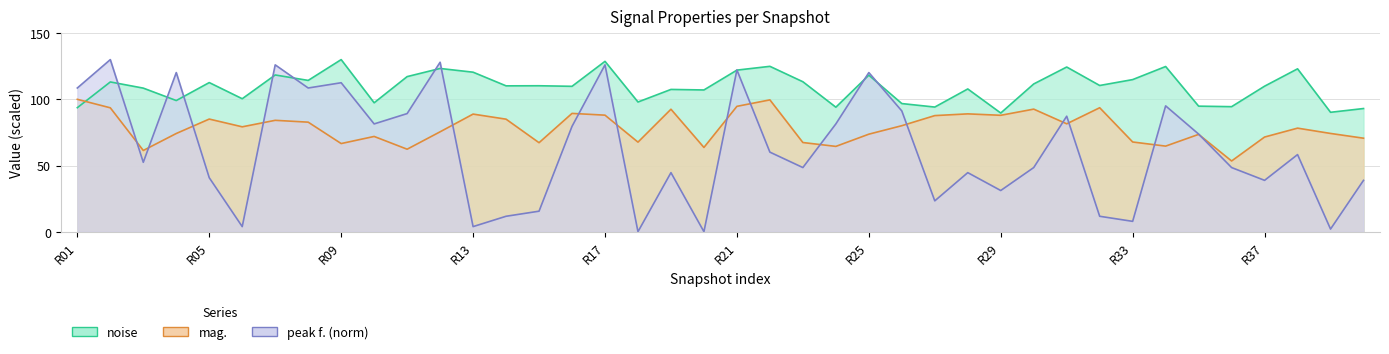

True or false: peak f. (norm) has more than 1 points higher than both neighbors.

True